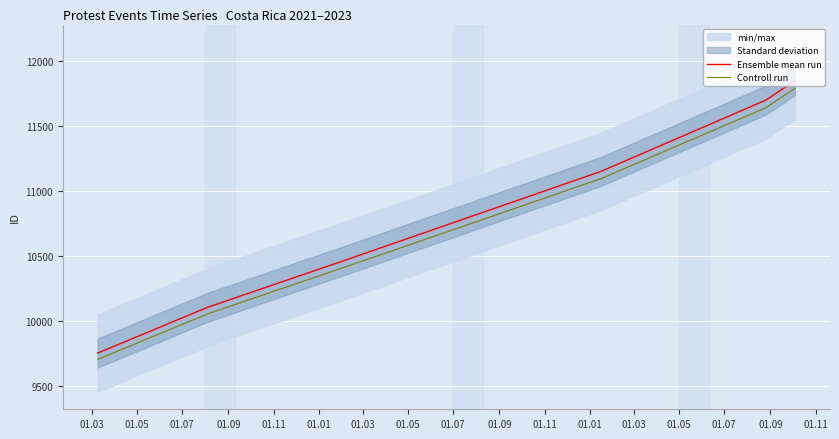

What is the difference between the maximum and minimum values in the Controll run series?

2084.5